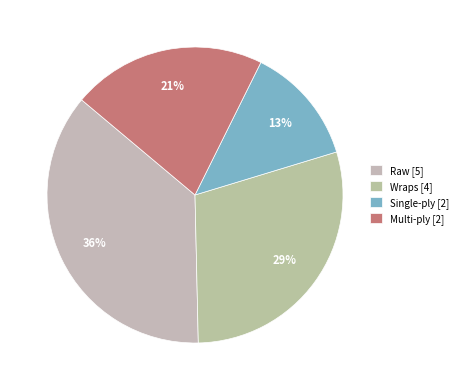

Count the number of slices in the pie.

4